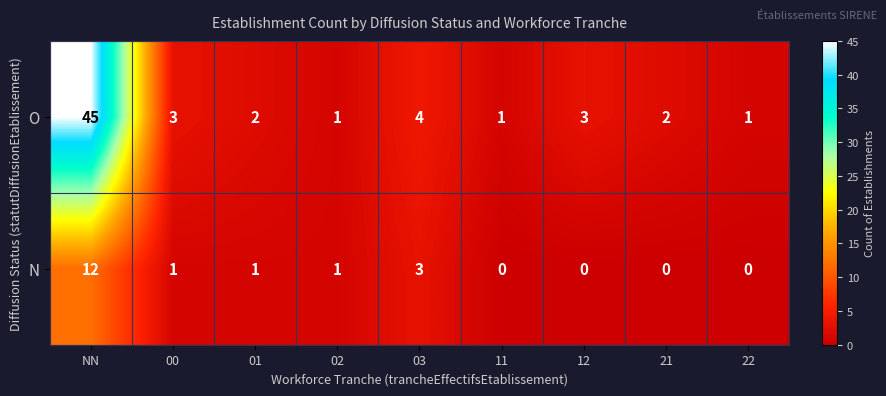

What is the difference between the highest and lowest values at 01?

1